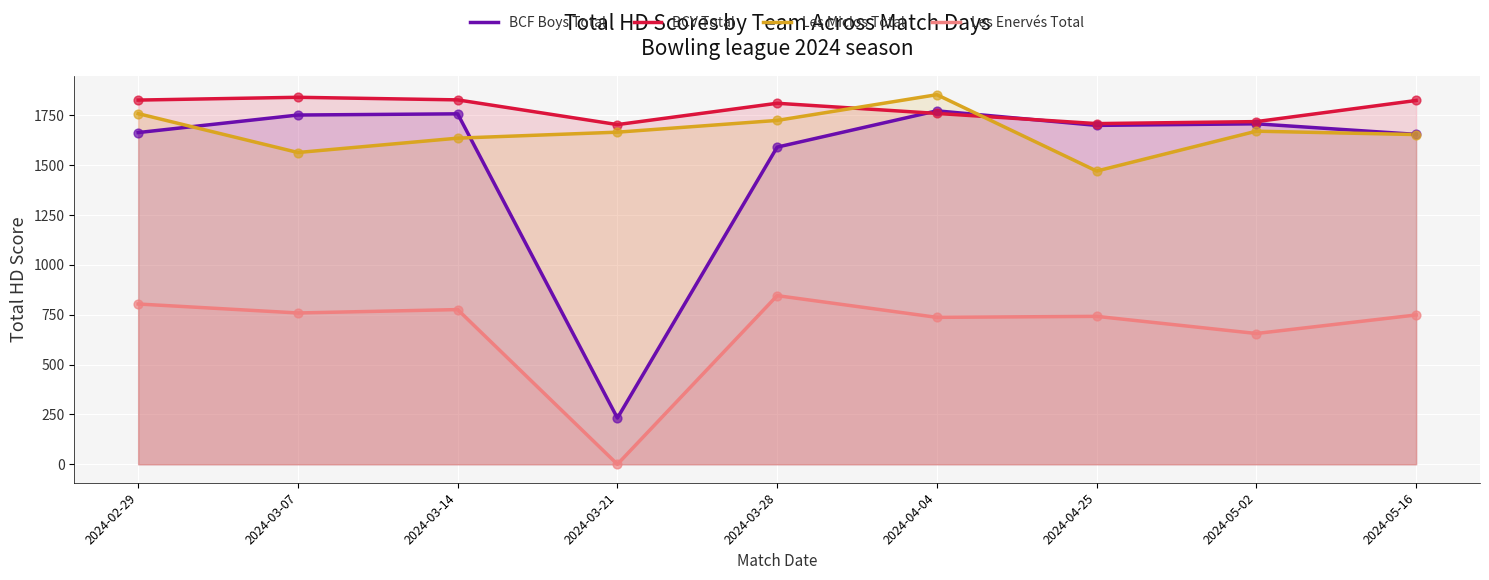

At which category is the sum across all series the highest?

2024-04-04